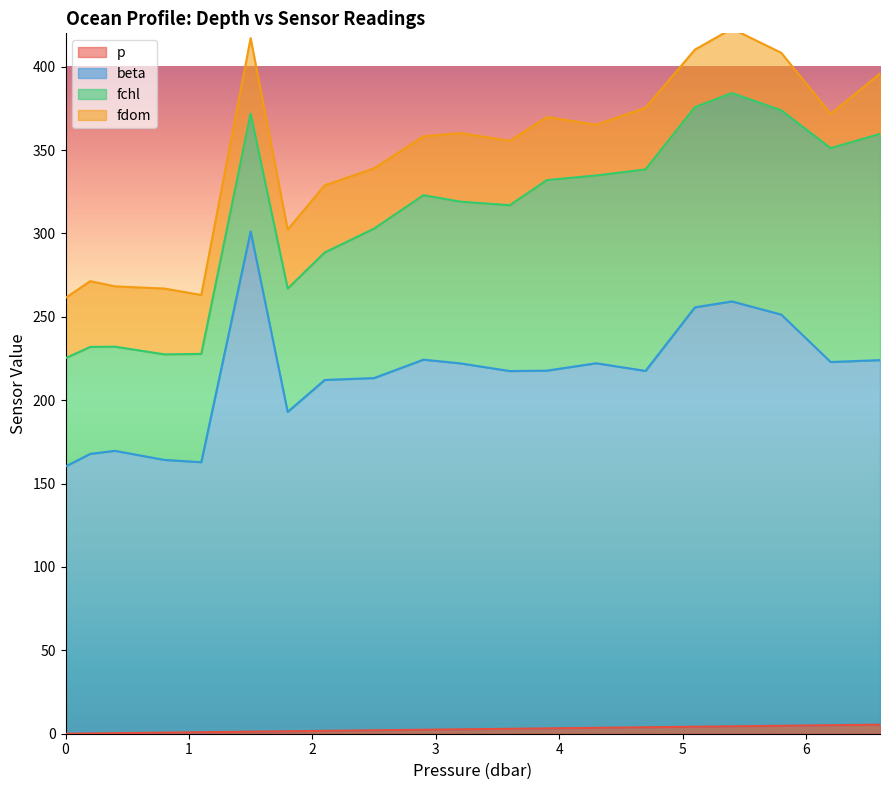

True or false: beta and p cross at least once.

False